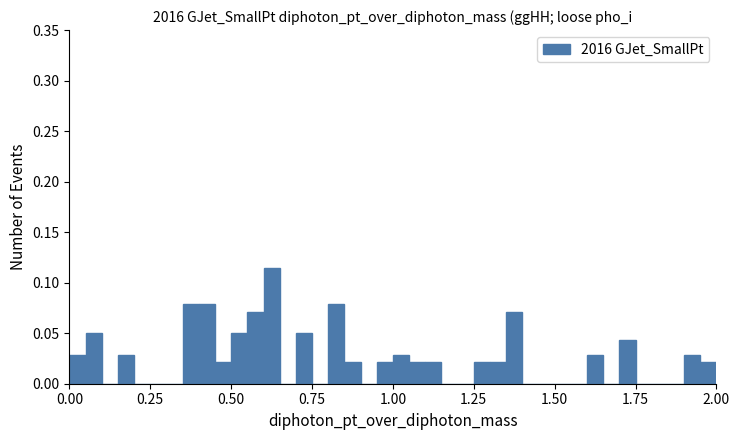

Read against the x-axis, roughly where is the centre of the tallest bar?

0.65